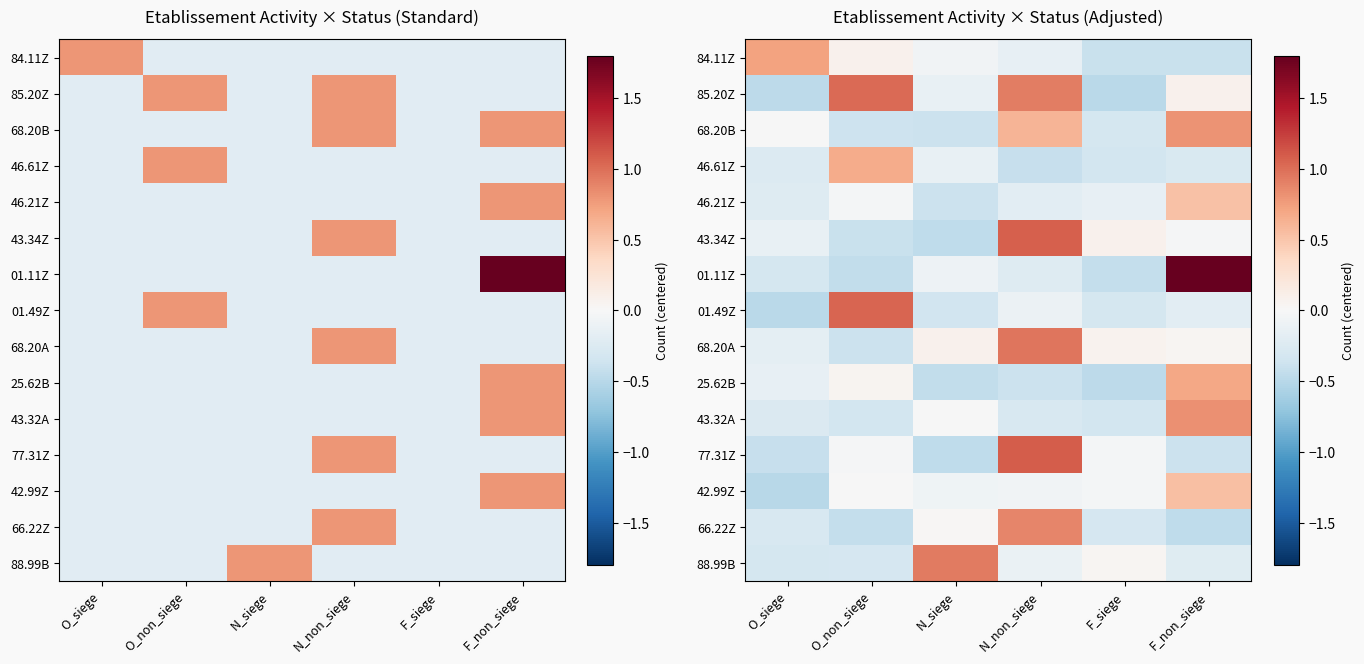

Count the number of categories in the chart.

6